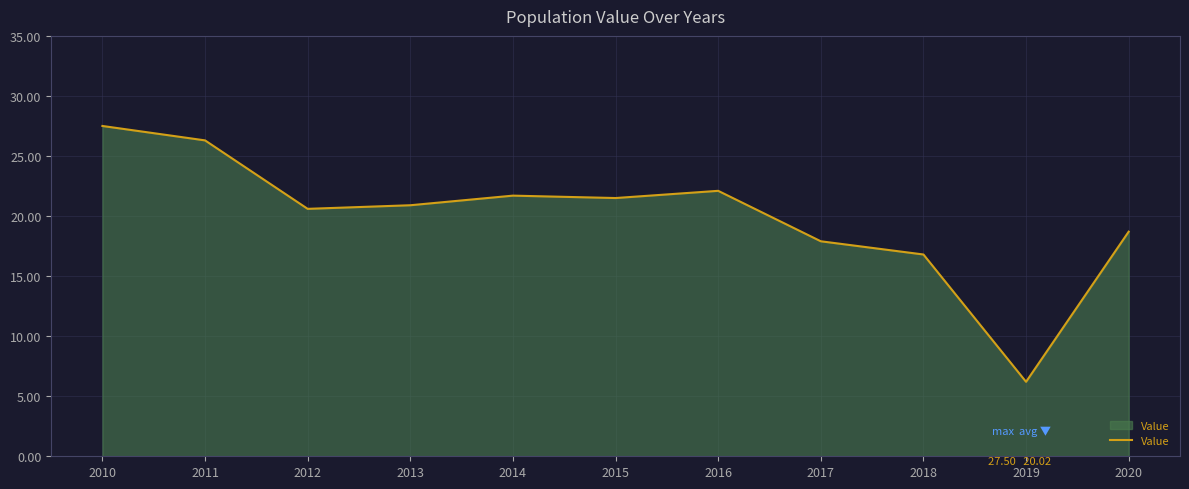

Does the chart have visible grid lines?

Yes